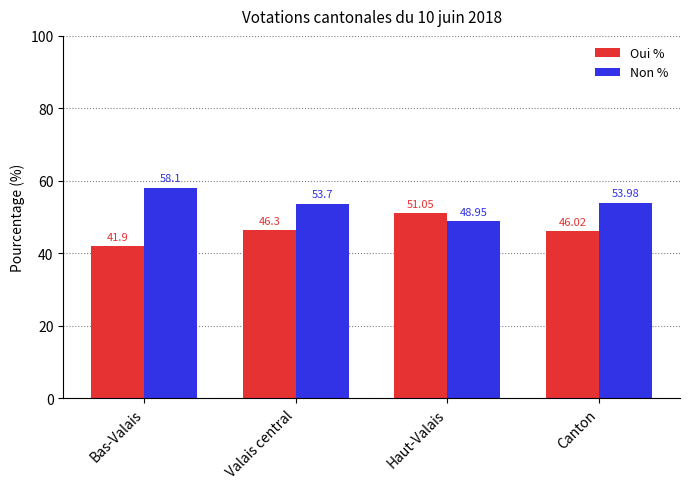

At which label is Non % closest to 53?

Valais central